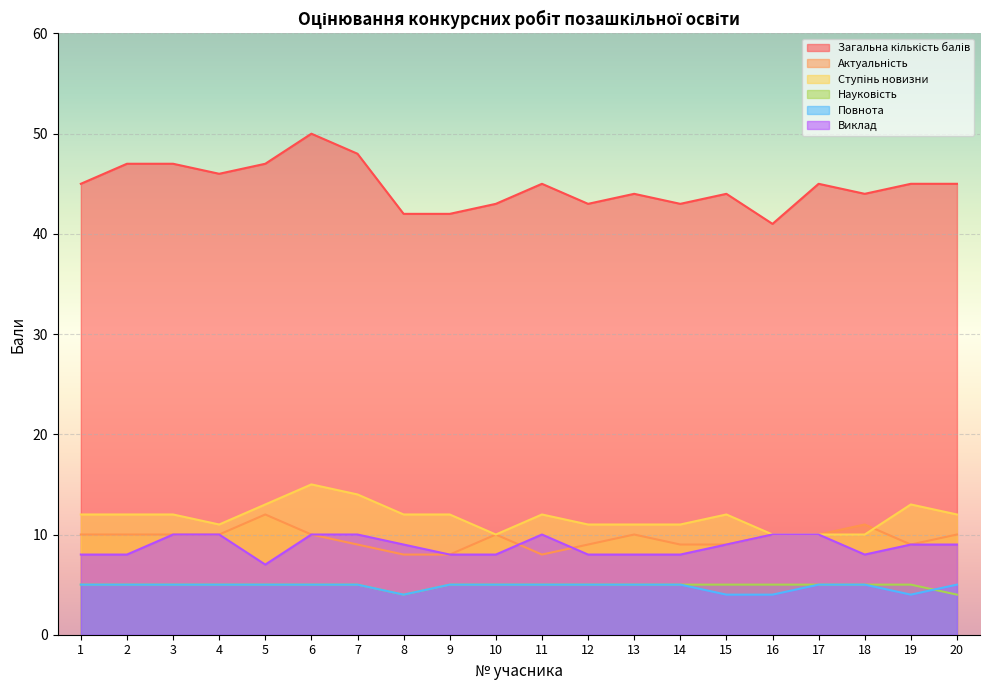

Which label corresponds to the largest value in the chart?

6